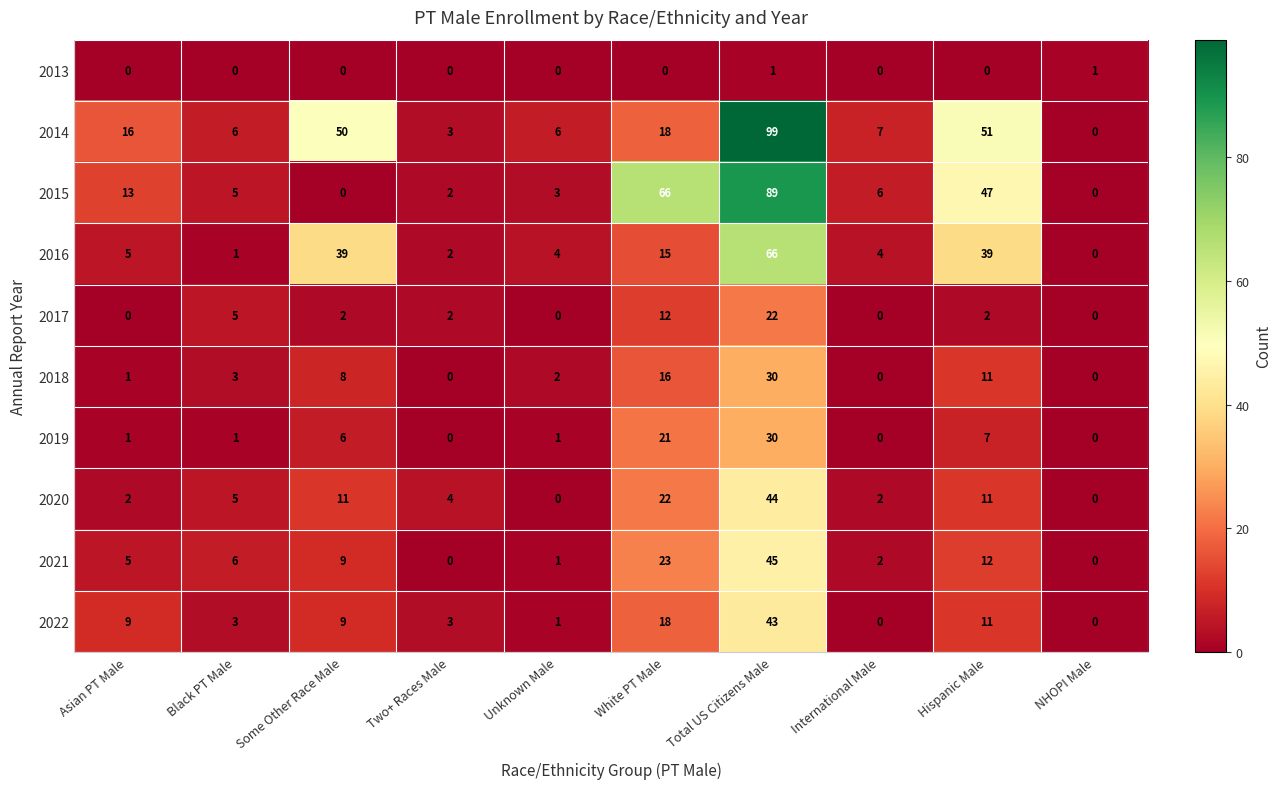

Which series changed the most between International Male and Hispanic Male?

2014